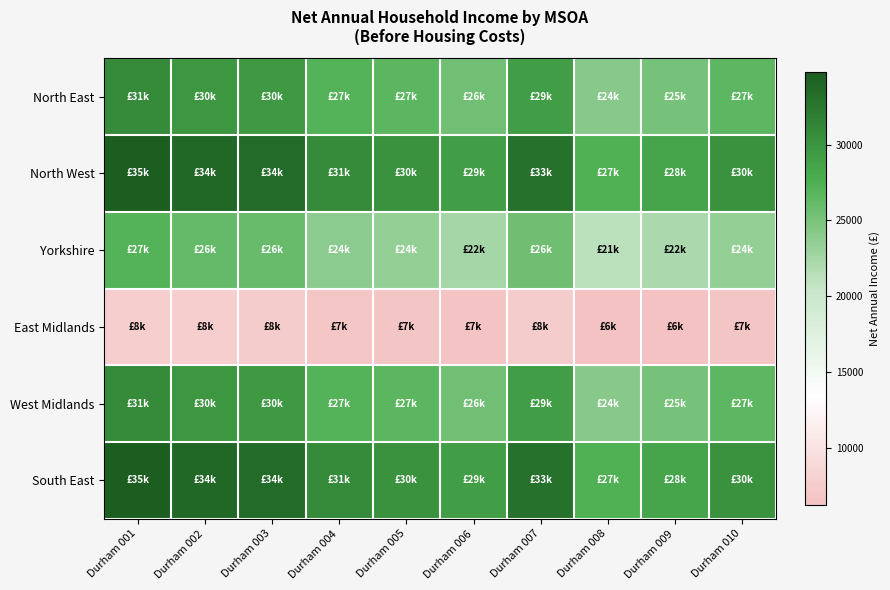

Which series changed the most between Durham 002 and Durham 009?

North West